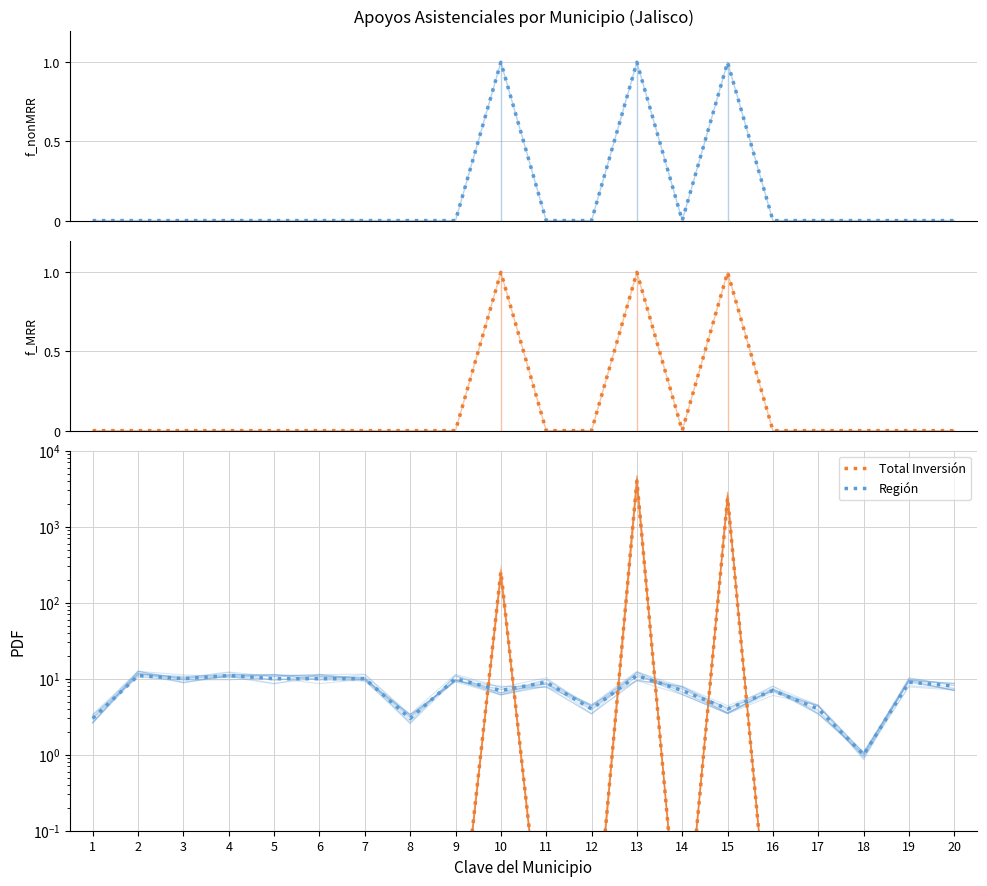

What is the average value of the Total Personas Atendidas series?

0.1